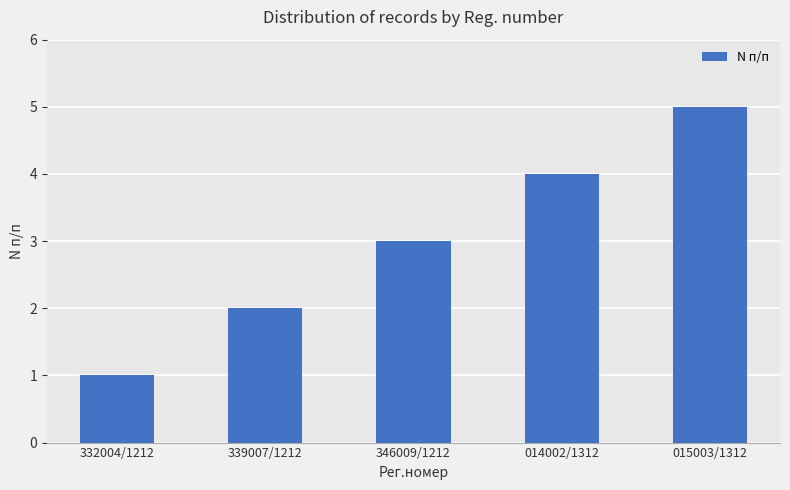

What is the label of the 2nd bar from the right?

014002/1312